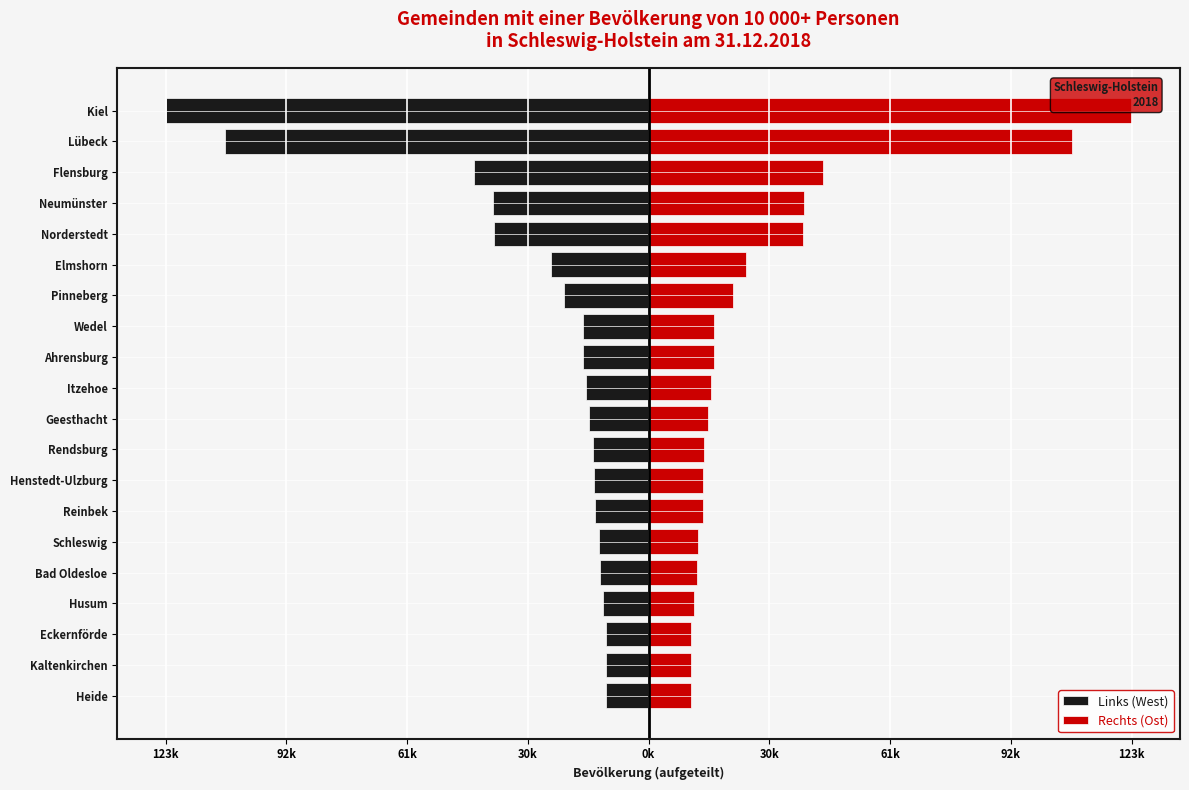

What is the highest value of the Links (West) series?

-10842.0